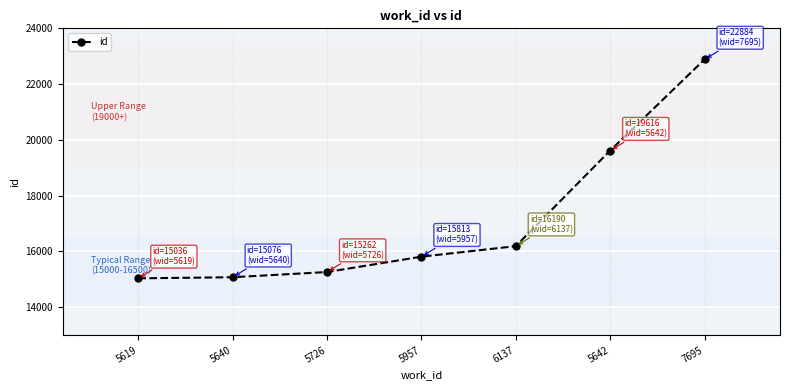

At which label is the value closest to 18960?

5642